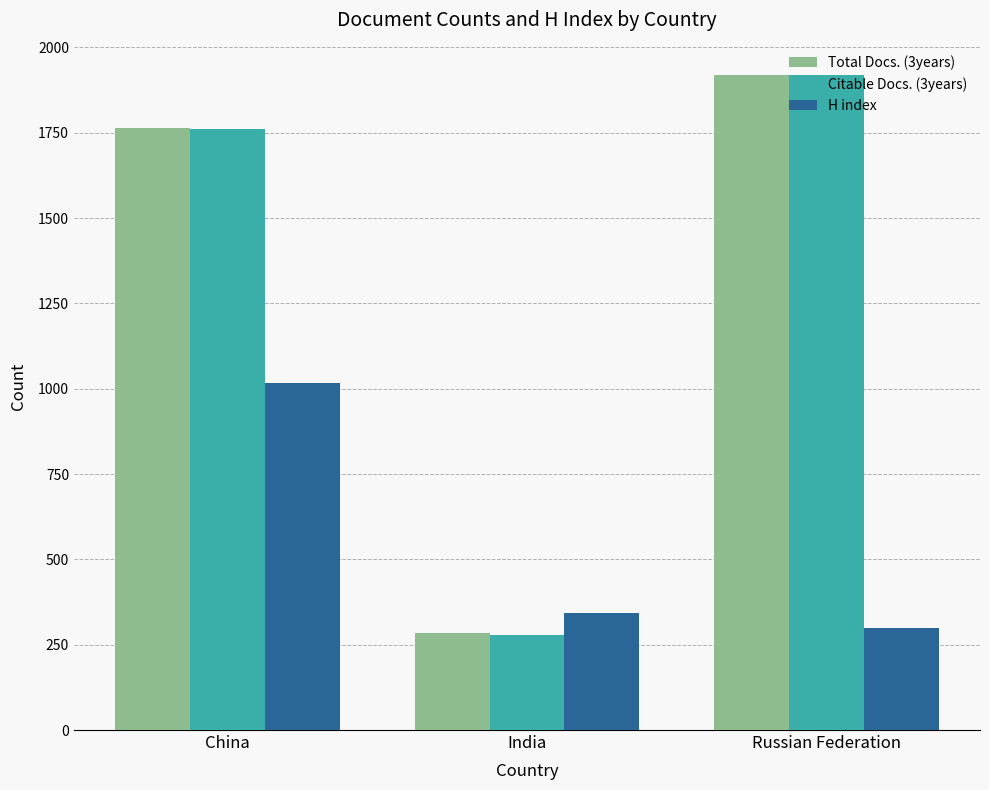

Does the chart contain any negative values?

No